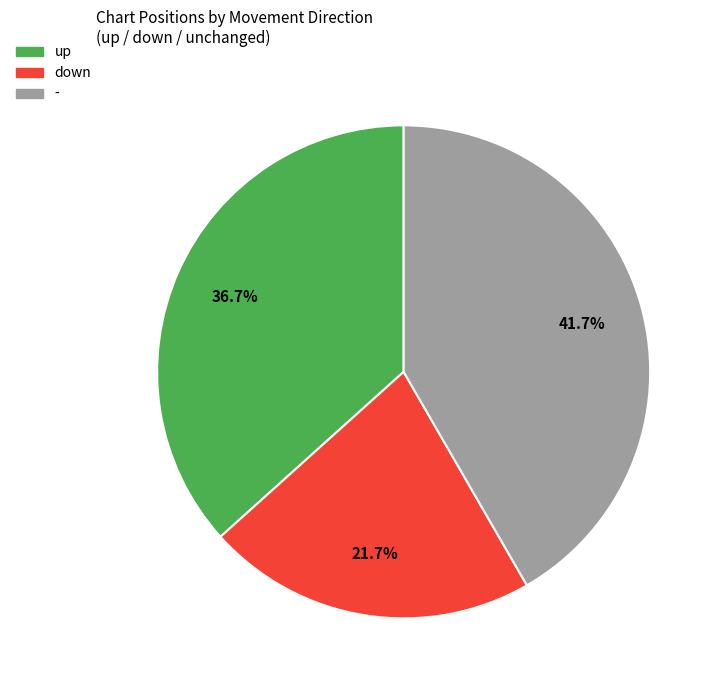

Combined, do - and down account for over 50%?

Yes